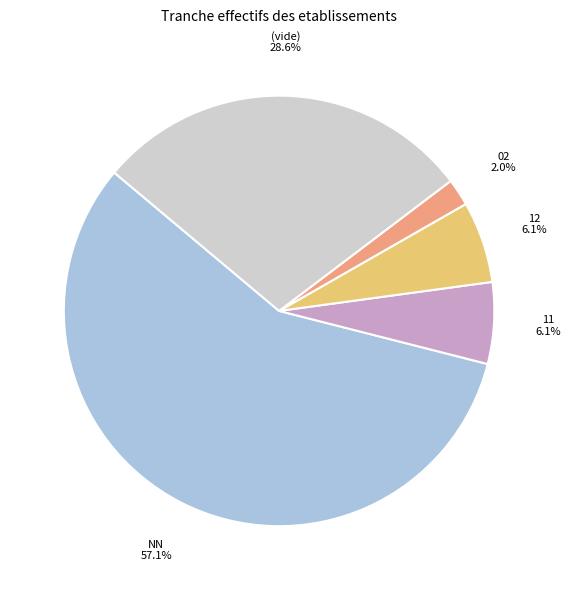

What is the largest slice in the pie chart?

NN